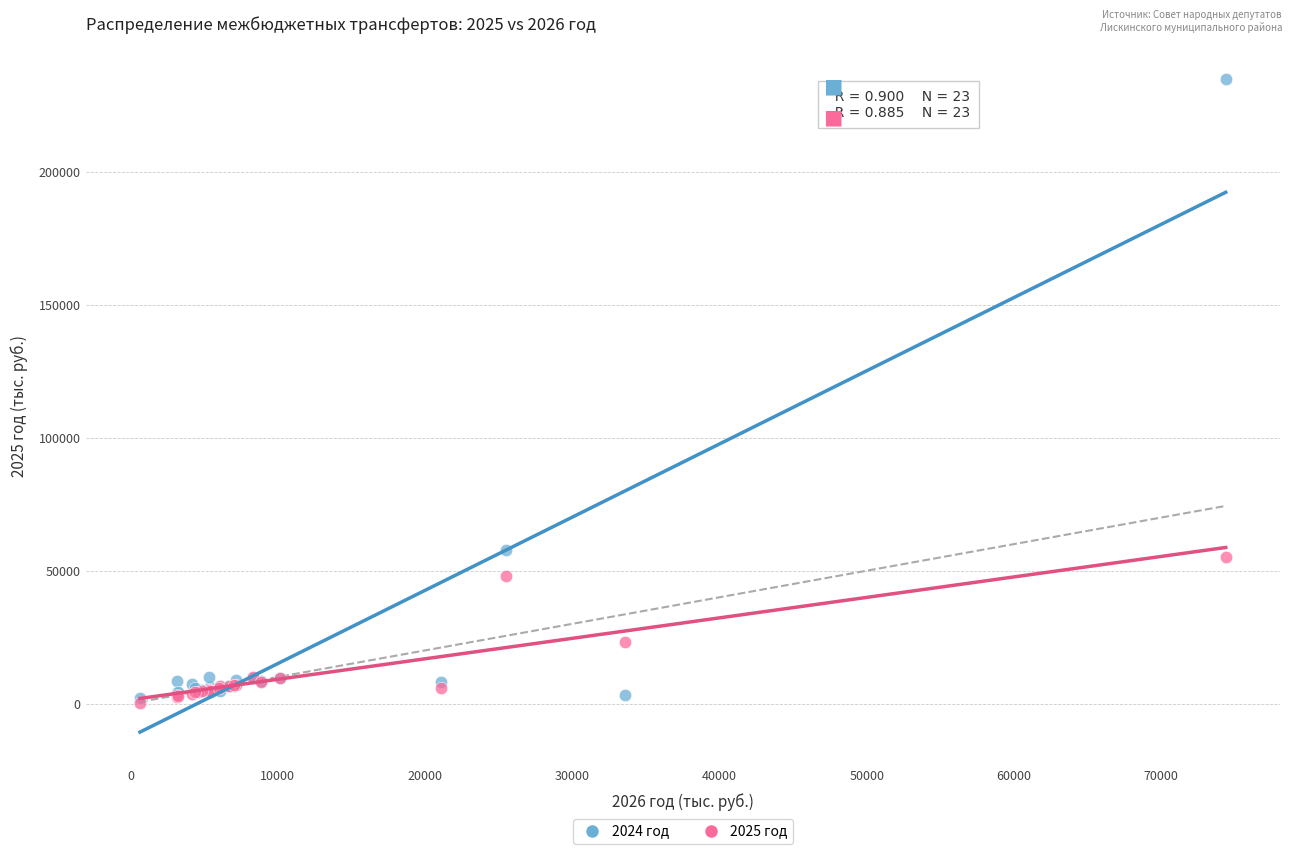

Across all series, what Y value is closest to 117569?

57816.1